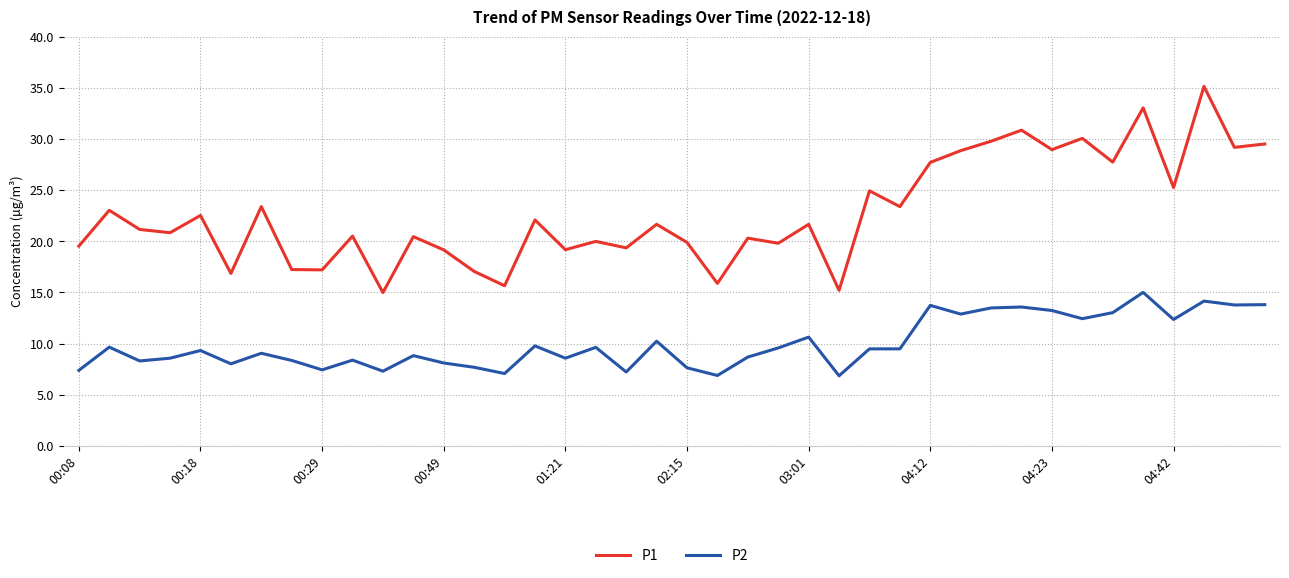

What are all the series names shown in the legend?

P1, P2